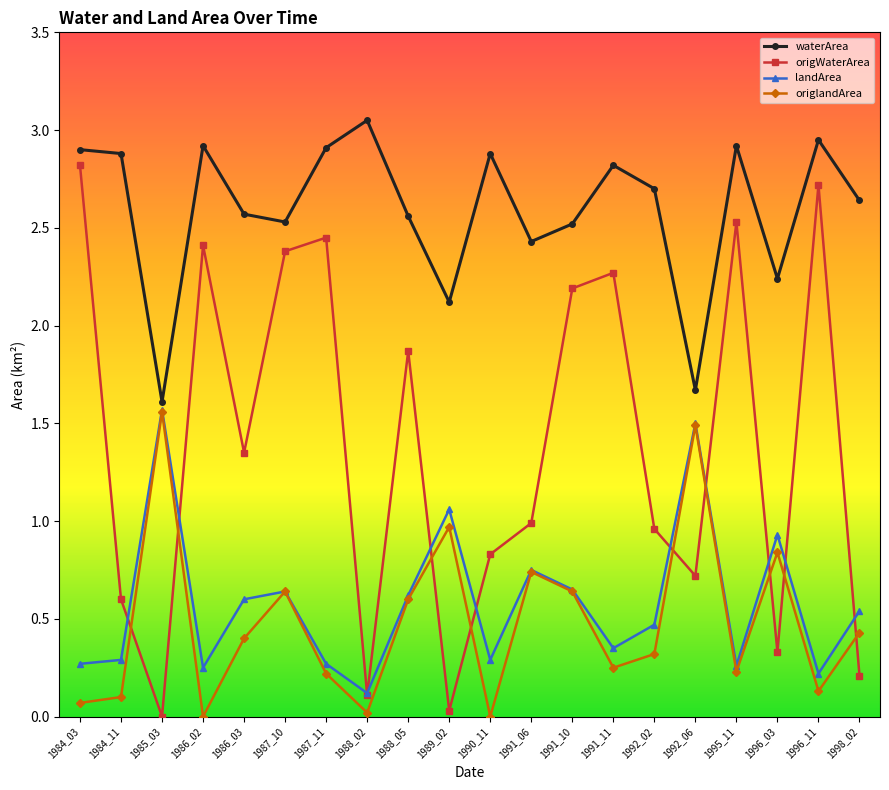

Which series changed the most between 1990_11 and 1991_11?

origWaterArea